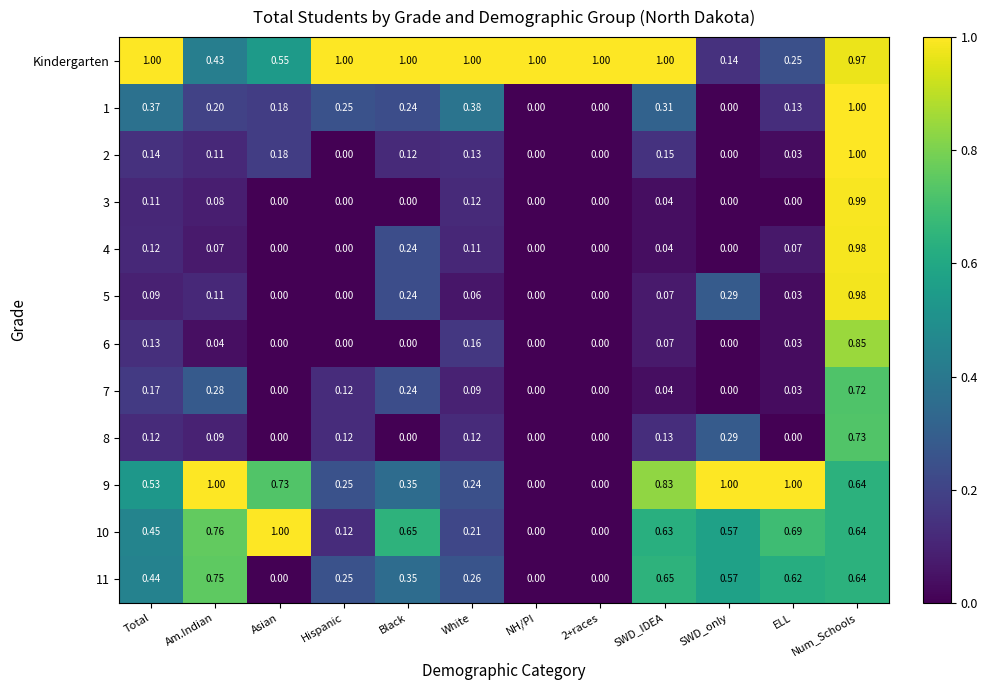

At how many categories does at least one series exceed 0?

12